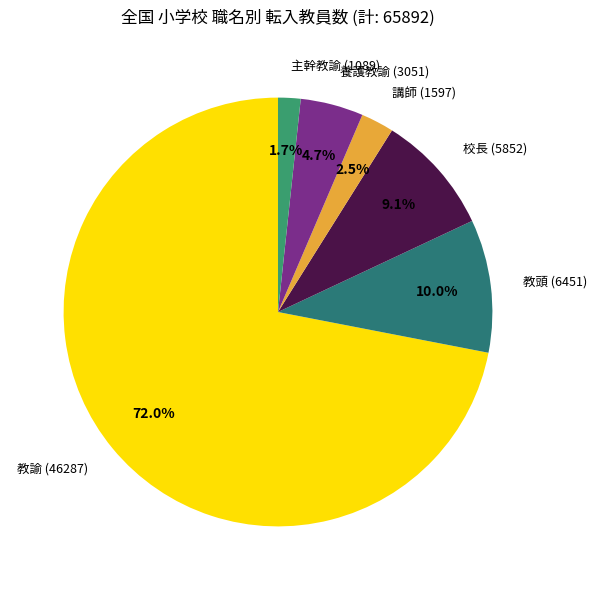

What percentage is NOT represented by 教頭 (6451)?

90.0%